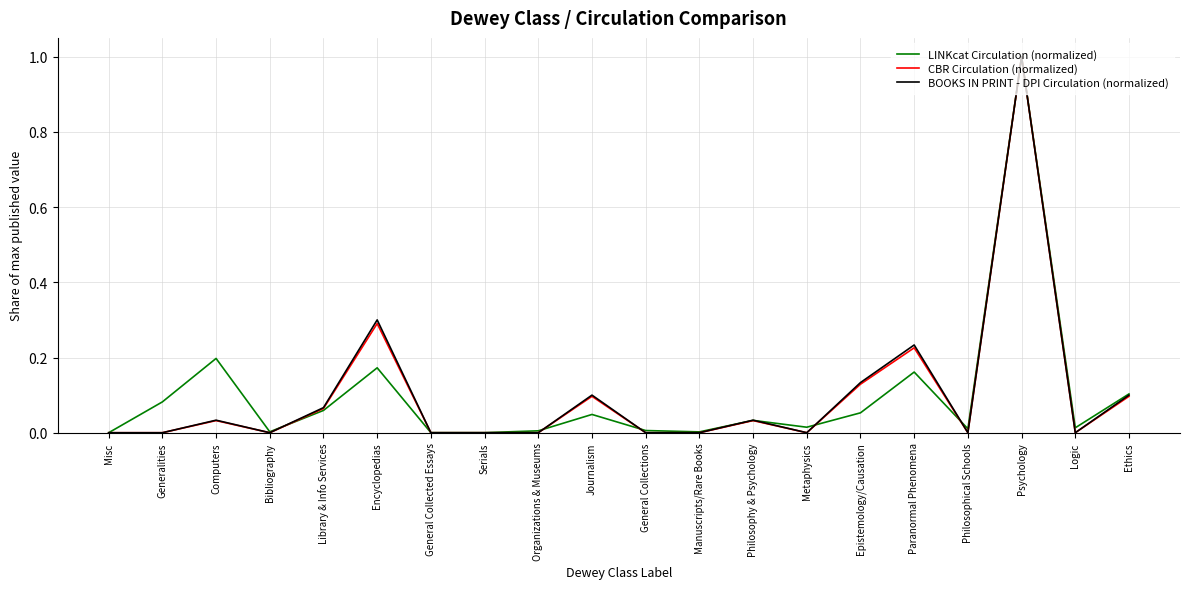

Is the value of LINKcat Circulation (normalized) at Organizations & Museums greater than the value of BOOKS IN PRINT - DPI Circulation (normalized) at Journalism?

No